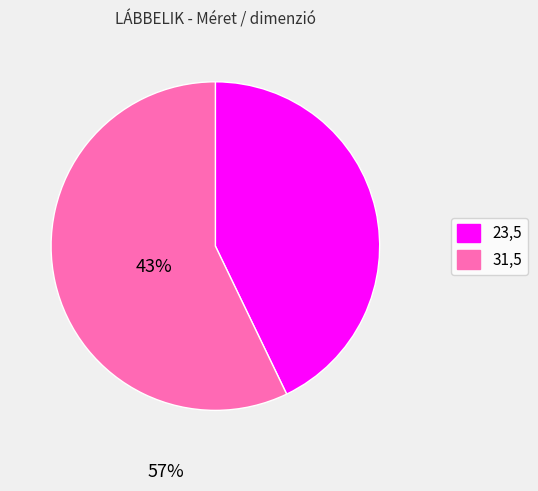

True or false: 23,5 accounts for 29% of the total.

False